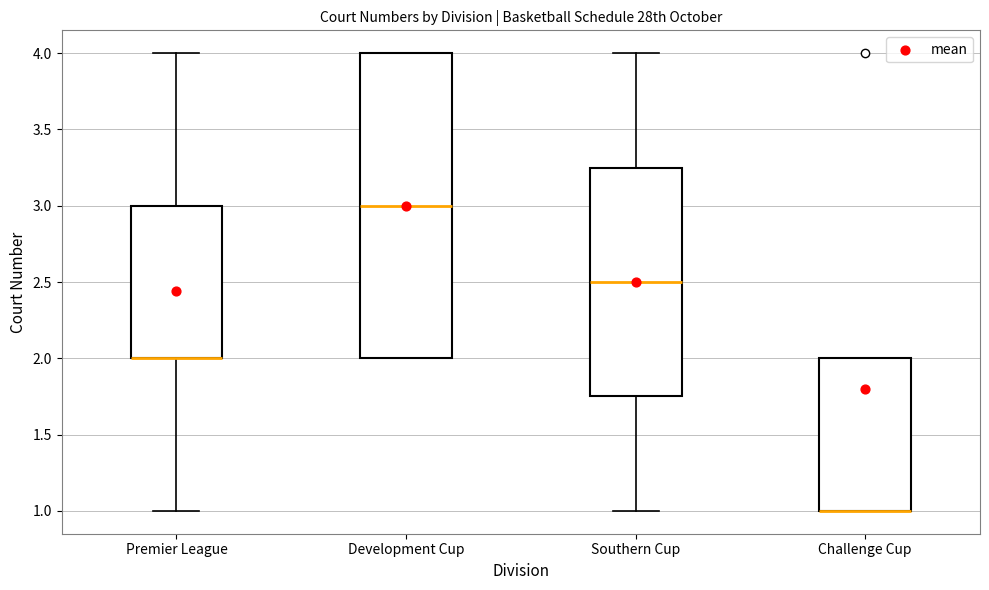

Reading left to right, read every box against the y-axis: the position of its median line, the range the box covers, and the ends of its whiskers. The values are not printed on the chart, so give them approximately, as read against the axis.

Premier League: median 2.00 (drawn on the box's lower edge), box 2.00 to 3.00, whiskers 1.00 to 4.00
Development Cup: median 3.00, box 2.00 to 4.00, whiskers 2.00 to 4.00
Southern Cup: median 2.50, box 1.75 to 3.25, whiskers 1.00 to 4.00
Challenge Cup: median 1.00 (drawn on the box's lower edge), box 1.00 to 2.00, whiskers 1.00 to 2.00